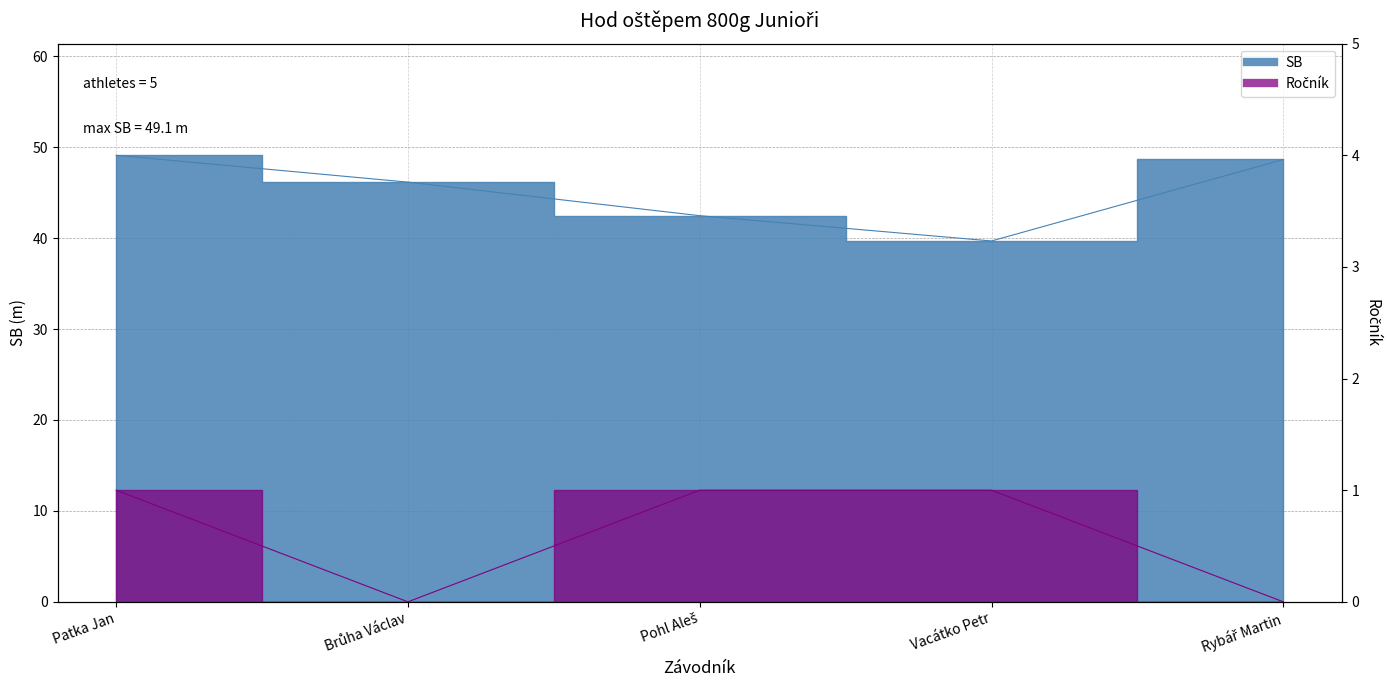

Is the value of Ročník at Vacátko Petr greater than the value of SB at Pohl Aleš?

No